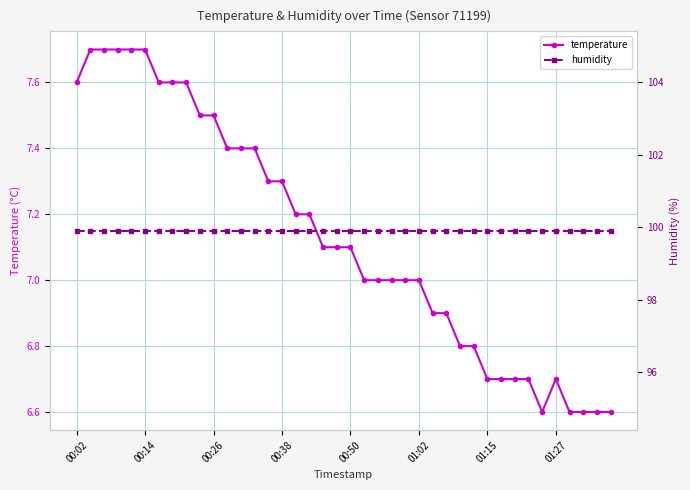

How many lines are shown in the chart?

2